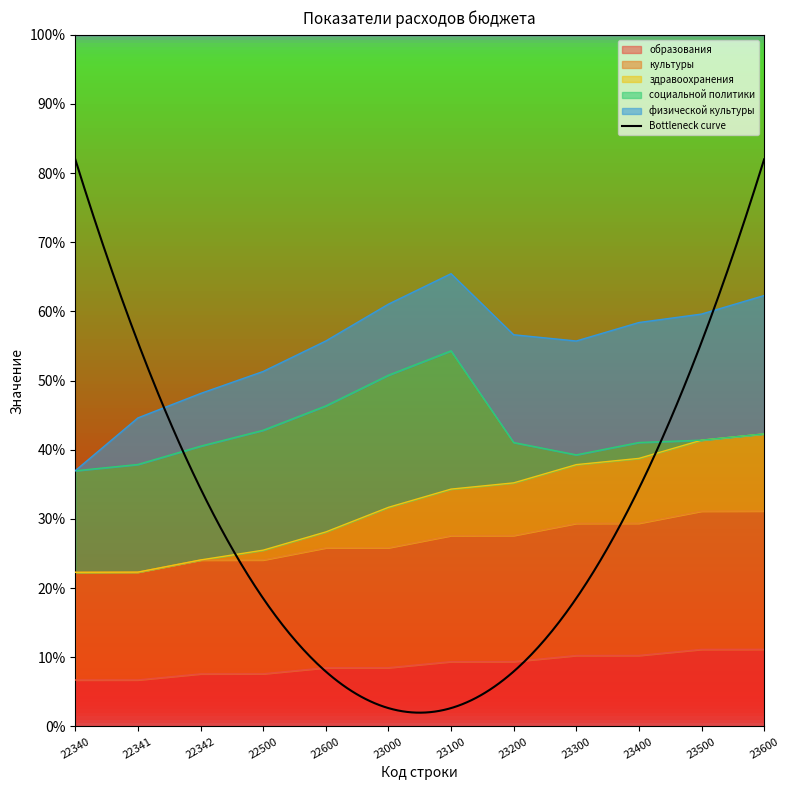

True or false: здравоохранения has a value of 38.0 at 22500.

False